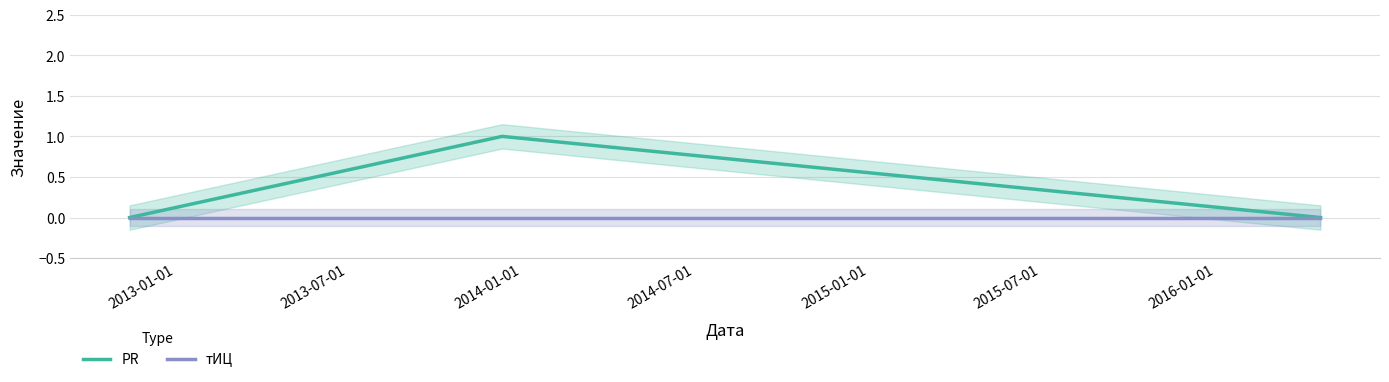

Which label corresponds to the smallest value in the chart?

2013-01-01